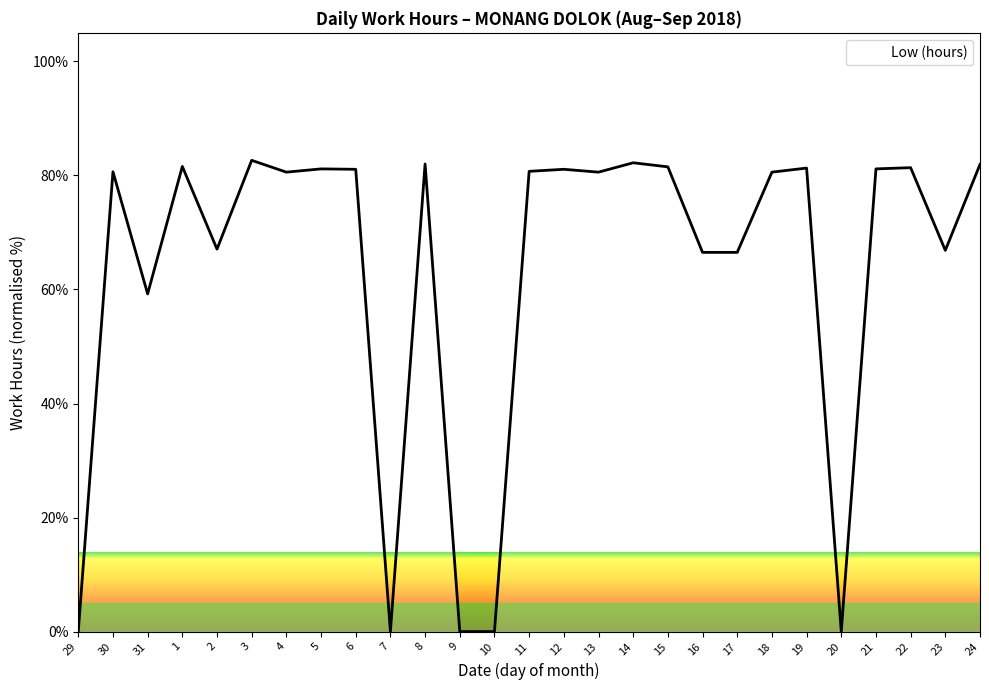

What is the difference between the values at 22 and 7?

81.4